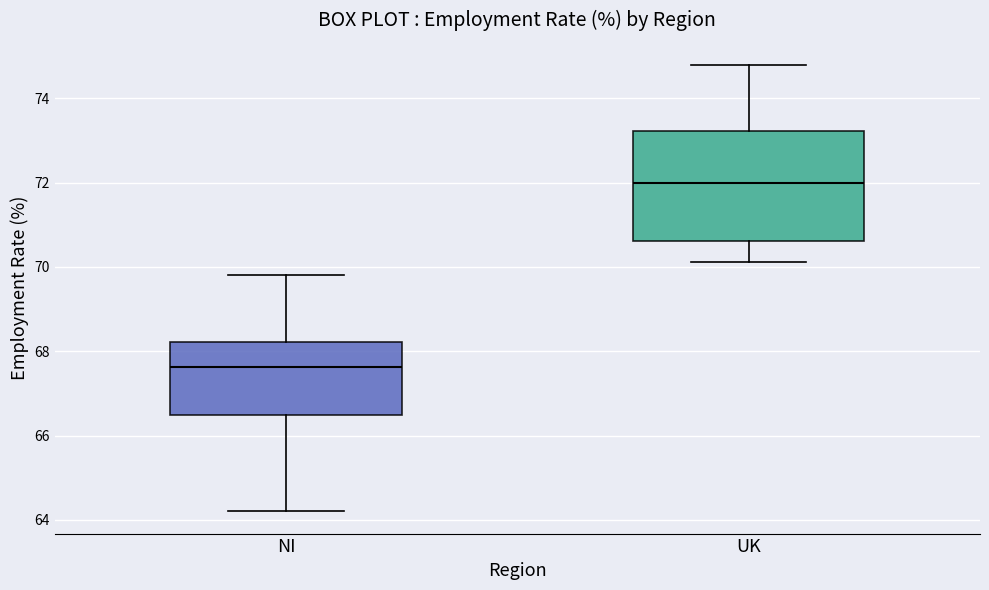

Where is the lower edge of the box for UK on the y-axis? The values are not printed on the chart, so give them approximately, as read against the axis.

70.6